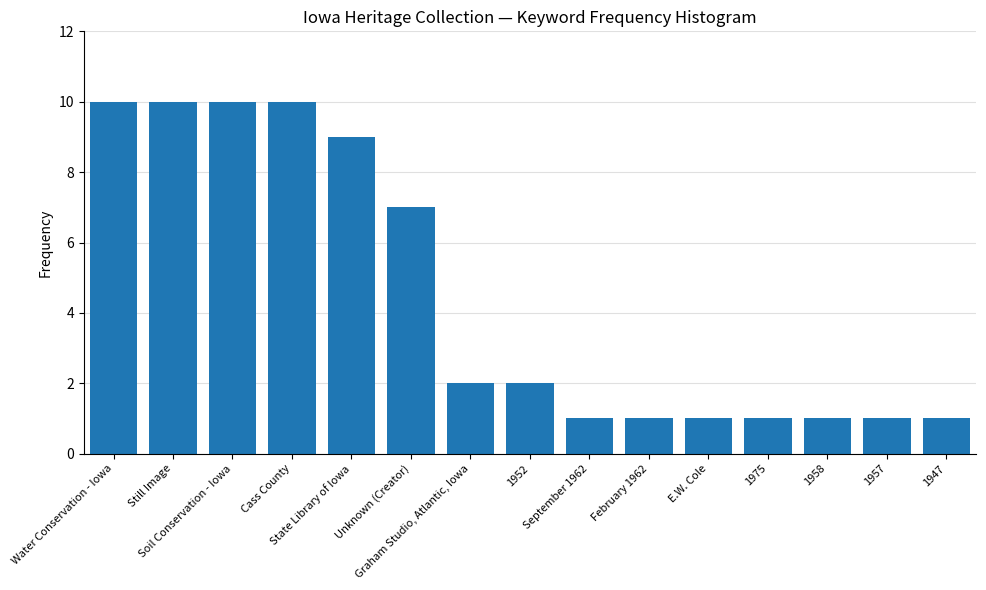

True or false: the data shows 10 at Water Conservation - Iowa.

True